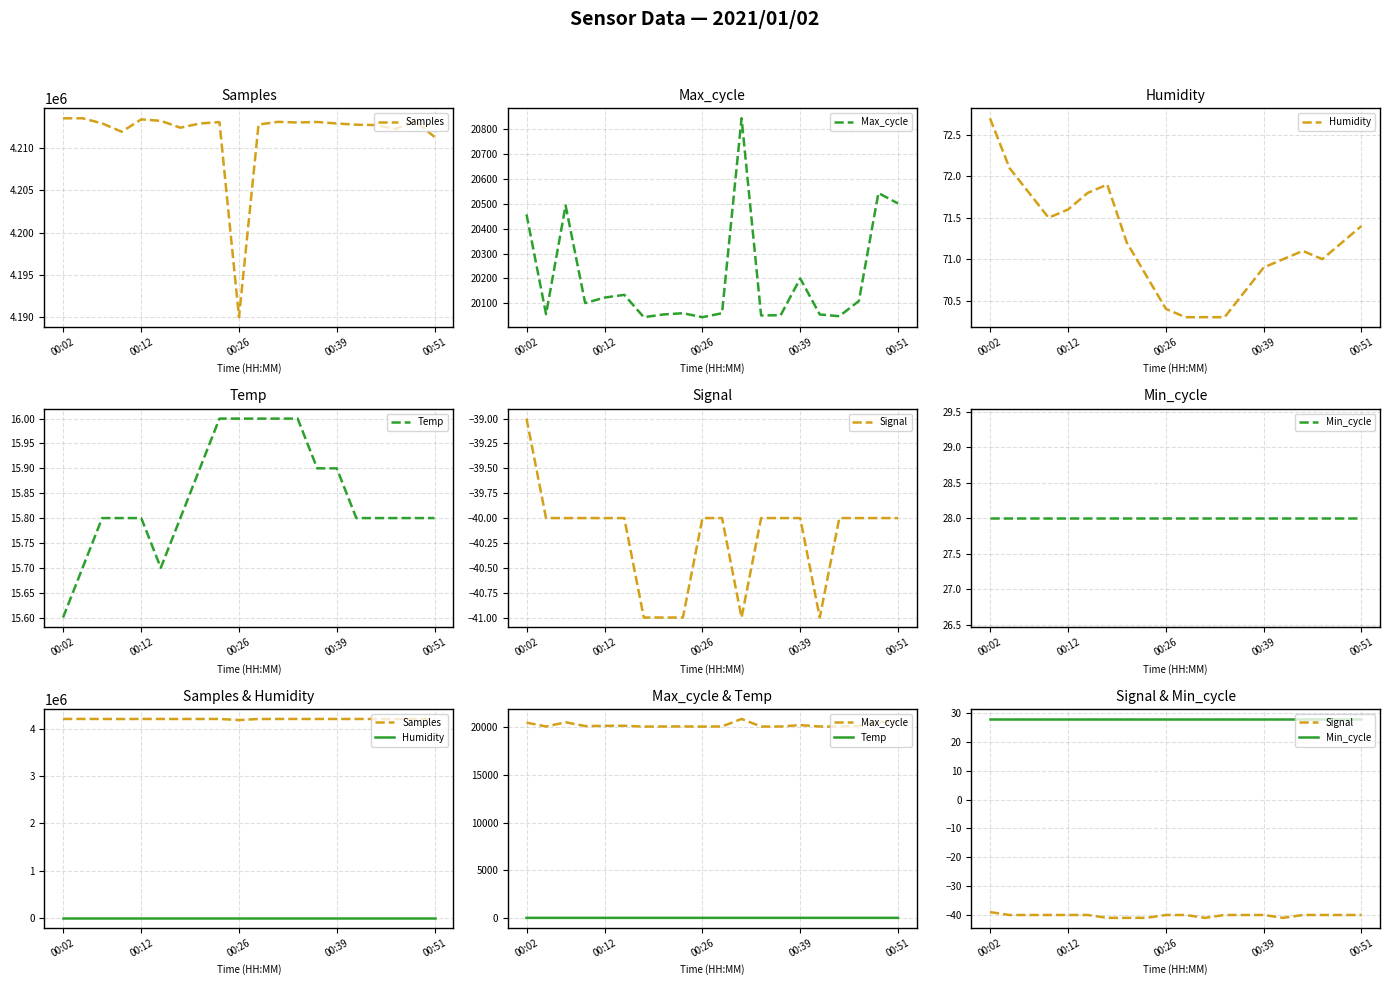

True or false: Max_cycle has a value of 20109.0 at 17.

True